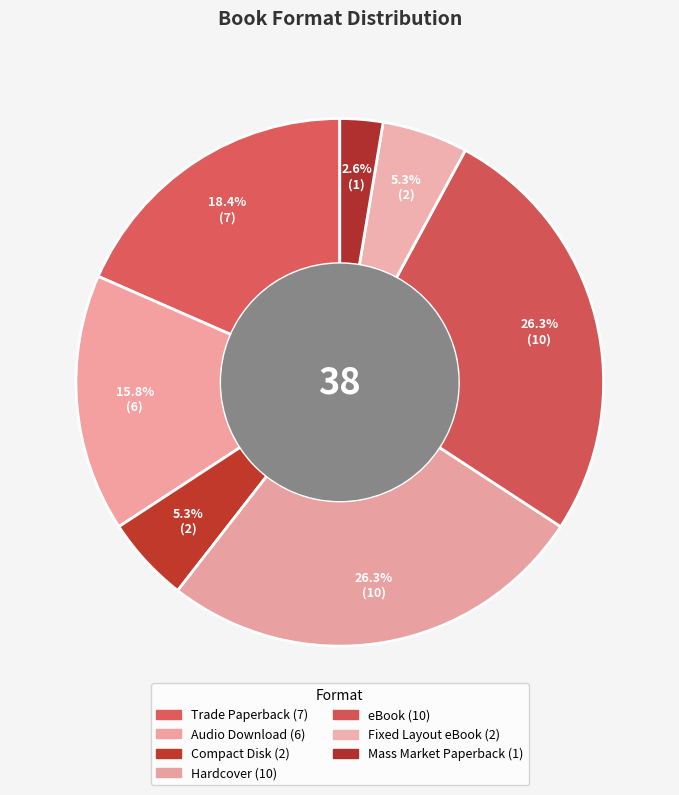

Between Audio Download and eBook, which is larger?

eBook